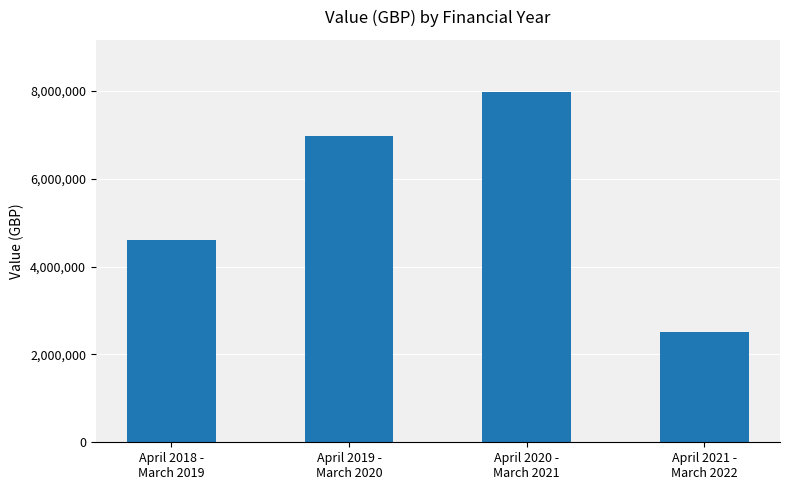

Is it true that the value at April 2021 -
March 2022 is 1478365?

False